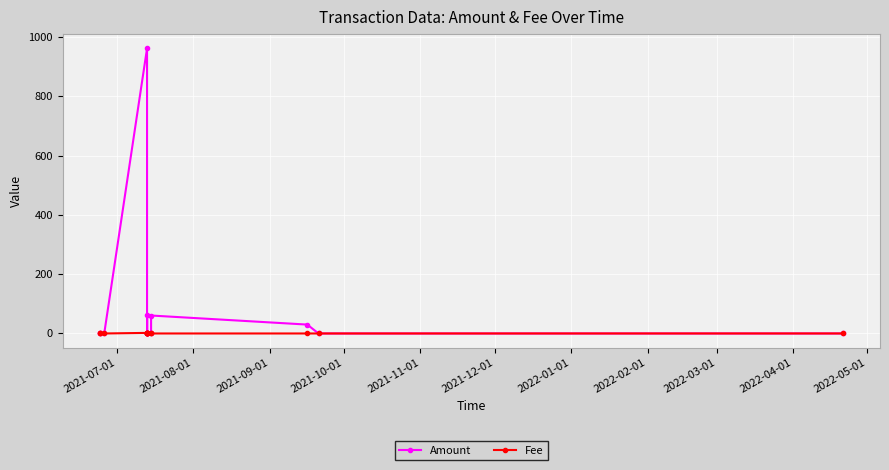

True or false: Amount has a value of 0.0 at 2022-04-01.

True